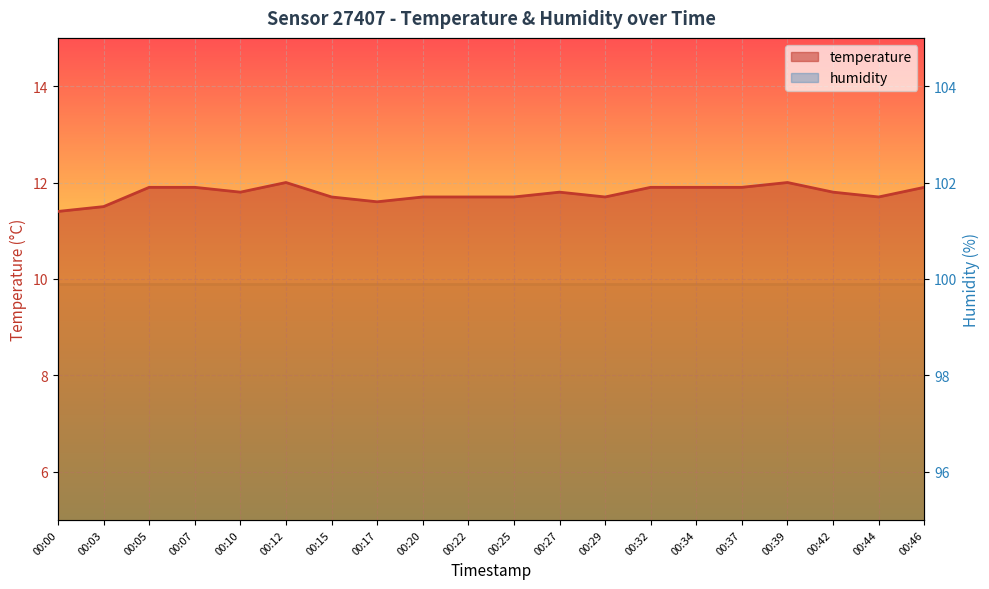

At which category does the chart reach its minimum across all series?

00:00